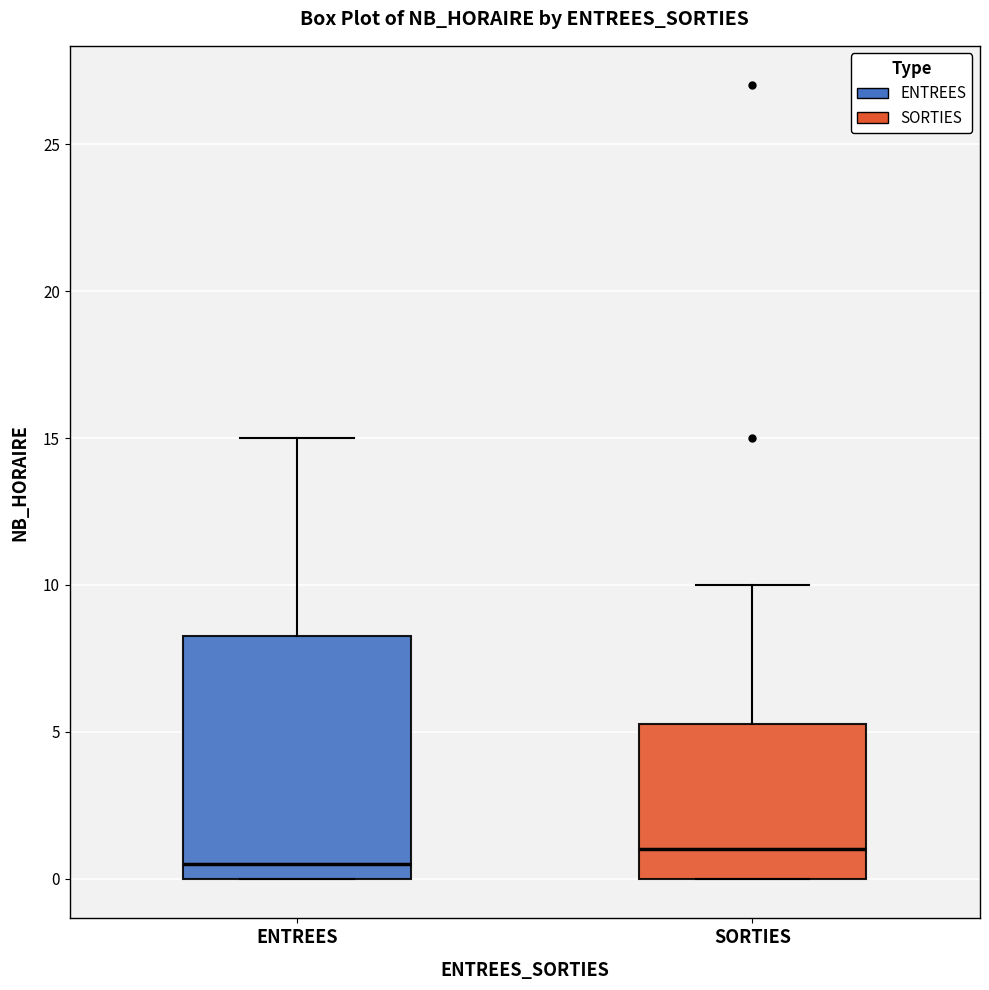

Which box has the lowest median line?

ENTREES